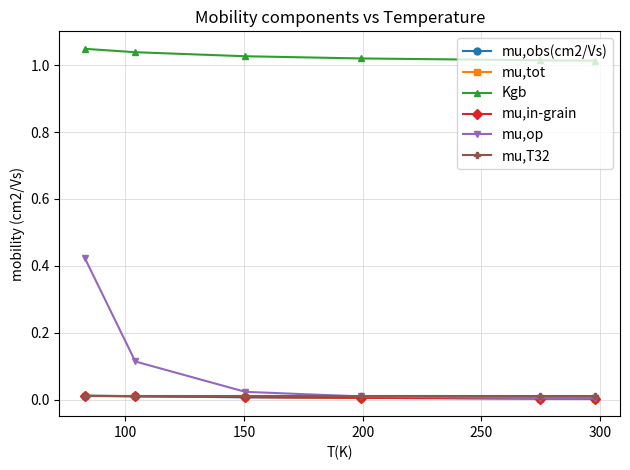

Which series has the widest spread of values?

mu,op